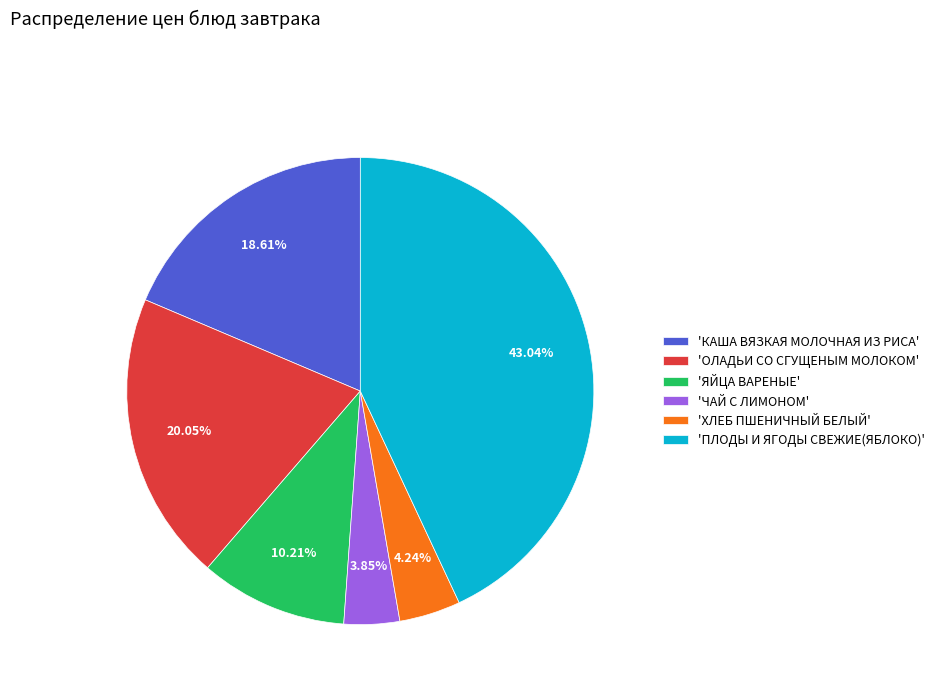

To the nearest percent, what is the average slice percentage?

17%